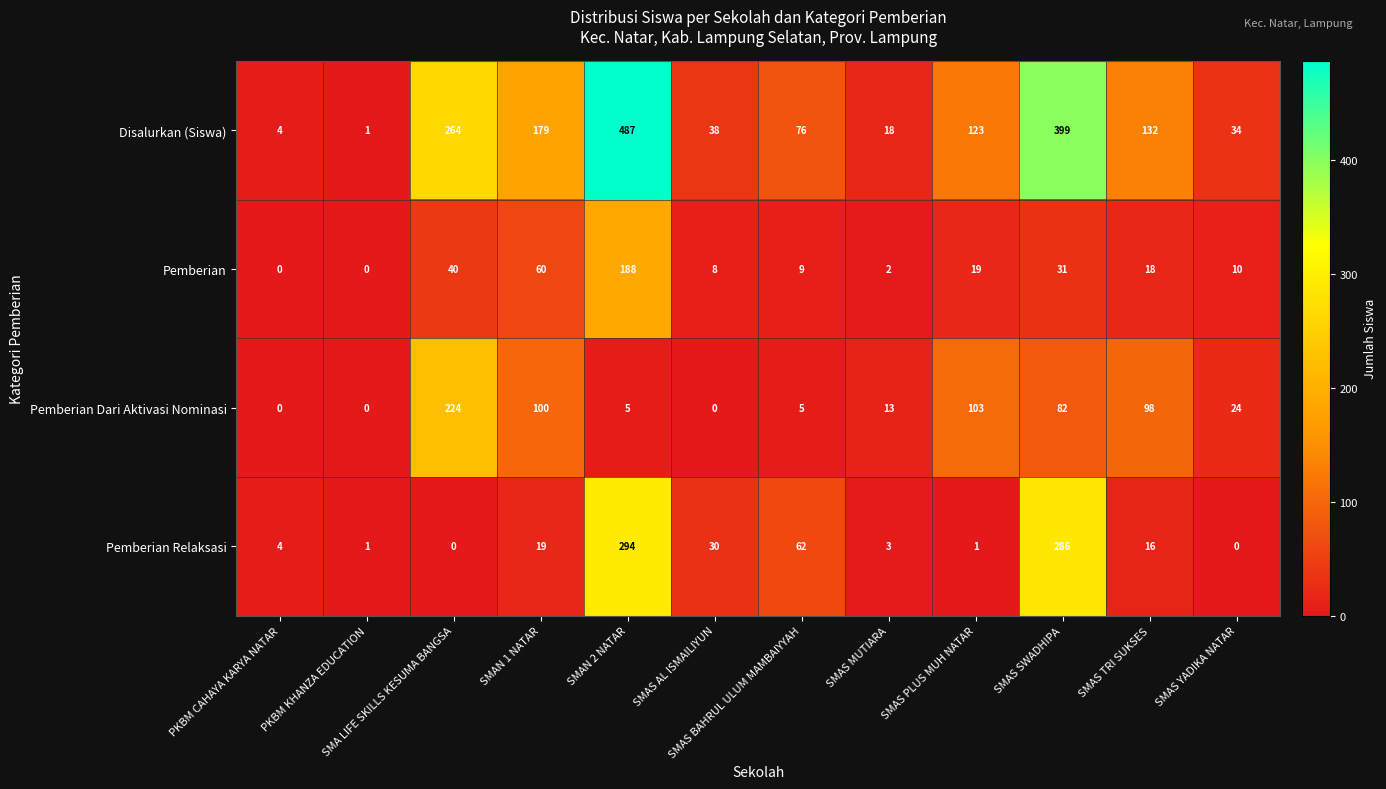

List the series in order of their peak value, lowest first.

Pemberian, Pemberian Dari Aktivasi Nominasi, Pemberian Relaksasi, Disalurkan (Siswa)